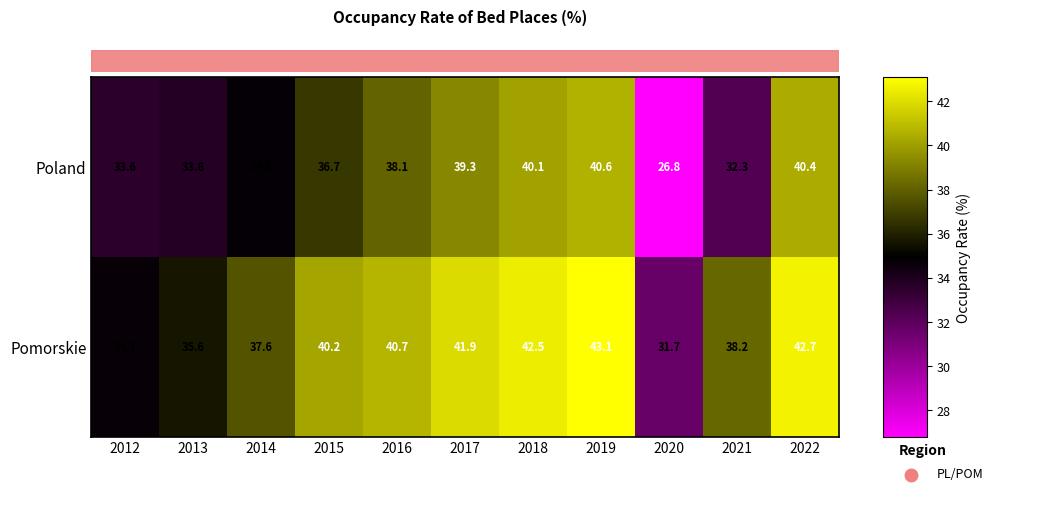

Reading left to right, extract all data points from this chart.

Poland: 2012=33.6	2013=33.8	2014=34.8	2015=36.7	2016=38.1	2017=39.3	2018=40.1	2019=40.6	2020=26.8	2021=32.3	2022=40.4
Pomorskie: 2012=34.7	2013=35.6	2014=37.6	2015=40.2	2016=40.7	2017=41.9	2018=42.5	2019=43.1	2020=31.7	2021=38.2	2022=42.7